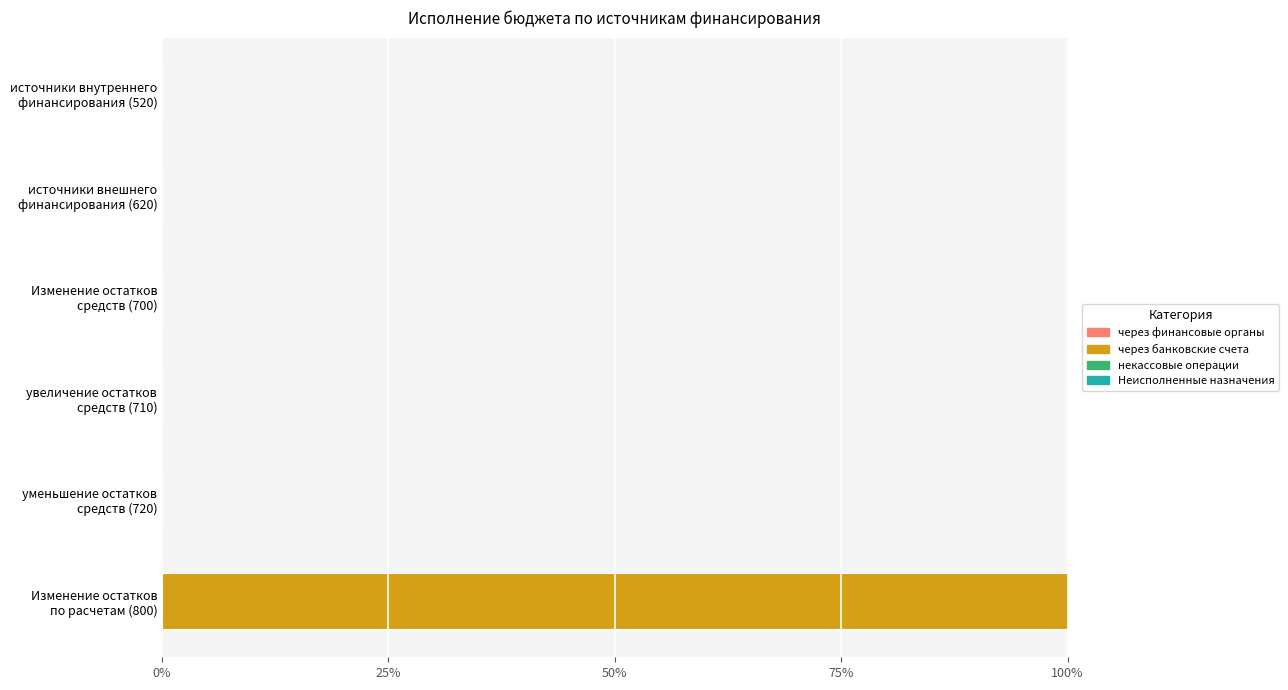

What is the sum of all values?

100